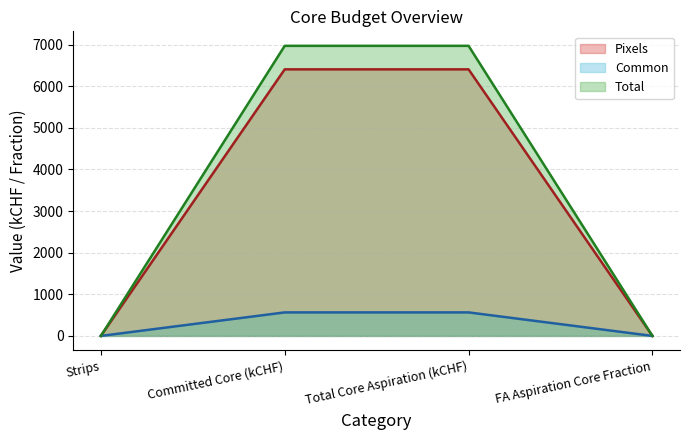

What is the sum of all Pixels values?

12810.0